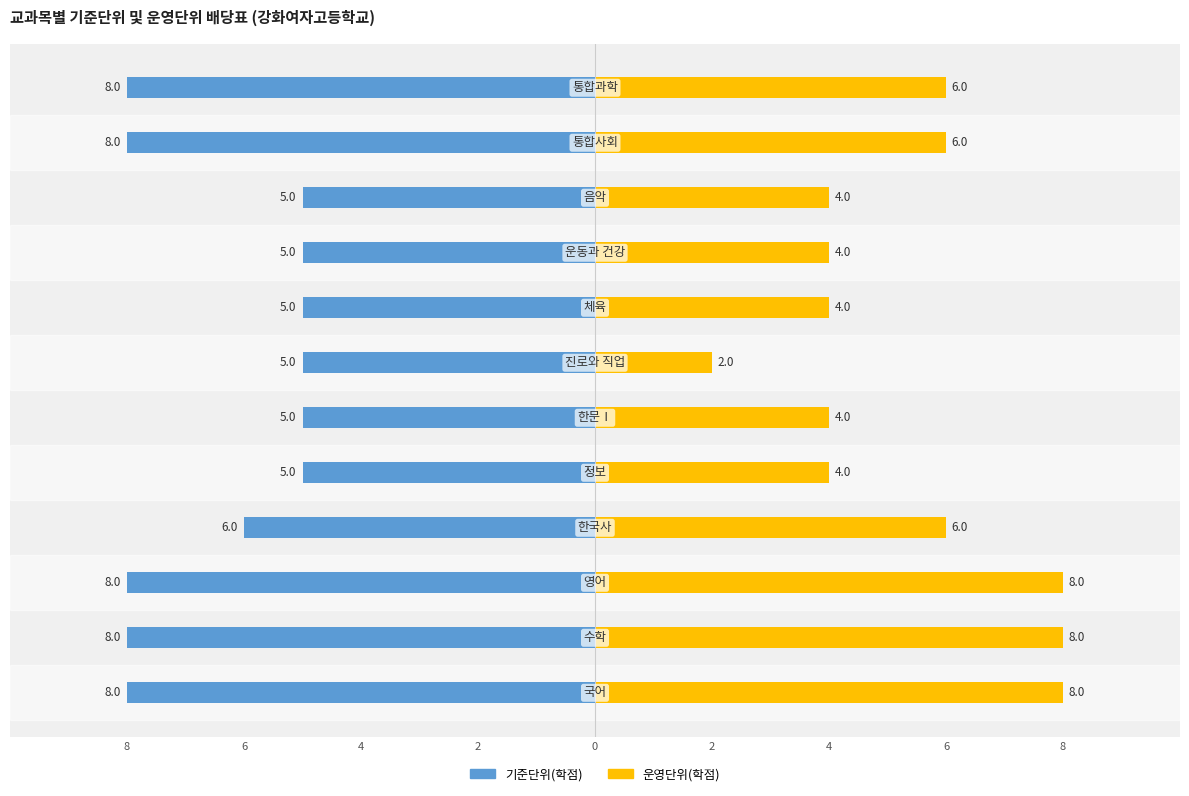

Which series changed the most between 0 and 5?

운영단위(학점)